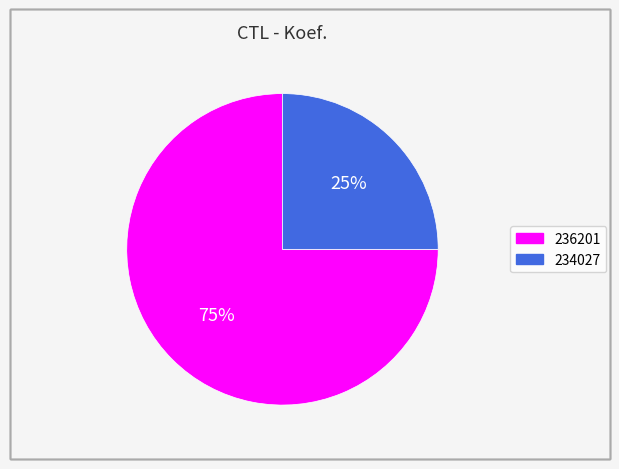

Count the number of slices in the pie.

2